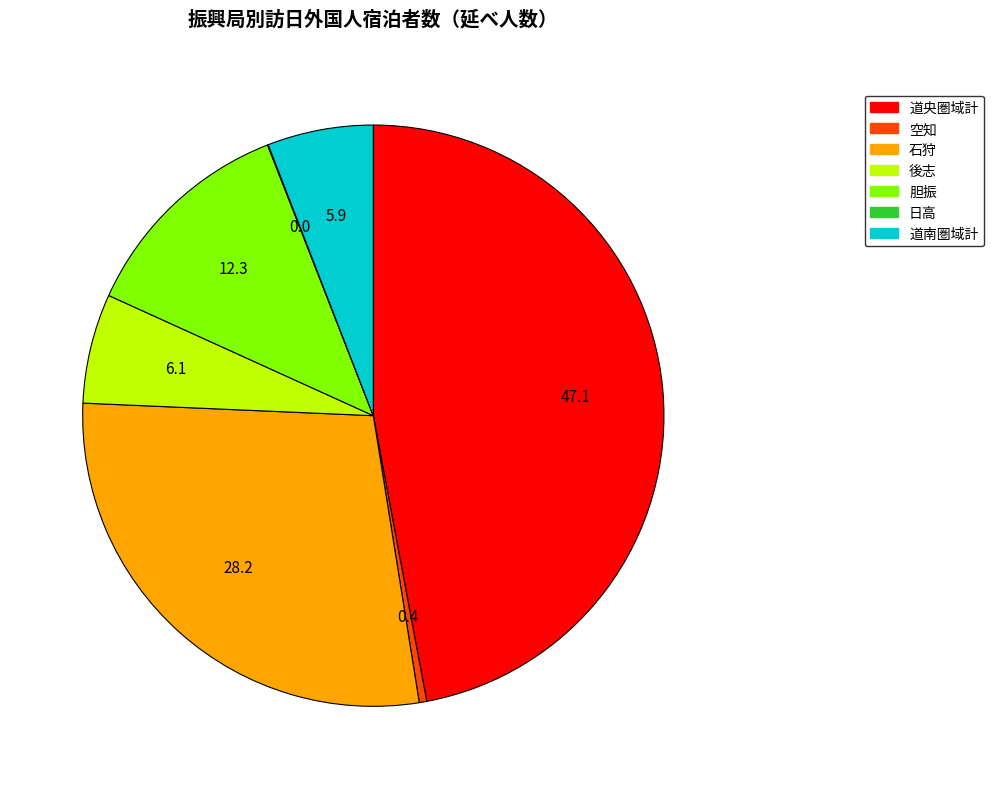

Does any single category account for the majority?

No